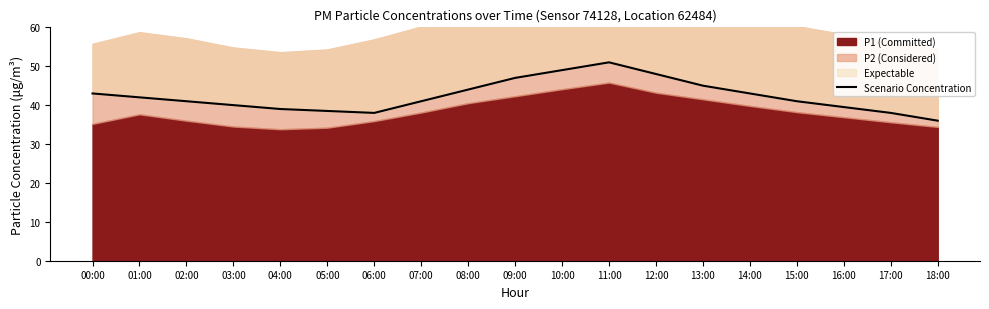

Reading left to right, list all the values displayed in this chart.

00:00=43.0	01:00=42.0	02:00=41.0	03:00=40.0	04:00=39.0	05:00=38.5	06:00=38.0	07:00=41.0	08:00=44.0	09:00=47.0	10:00=49.0	11:00=51.0	12:00=48.0	13:00=45.0	14:00=43.0	15:00=41.0	16:00=39.5	17:00=38.0	18:00=36.0